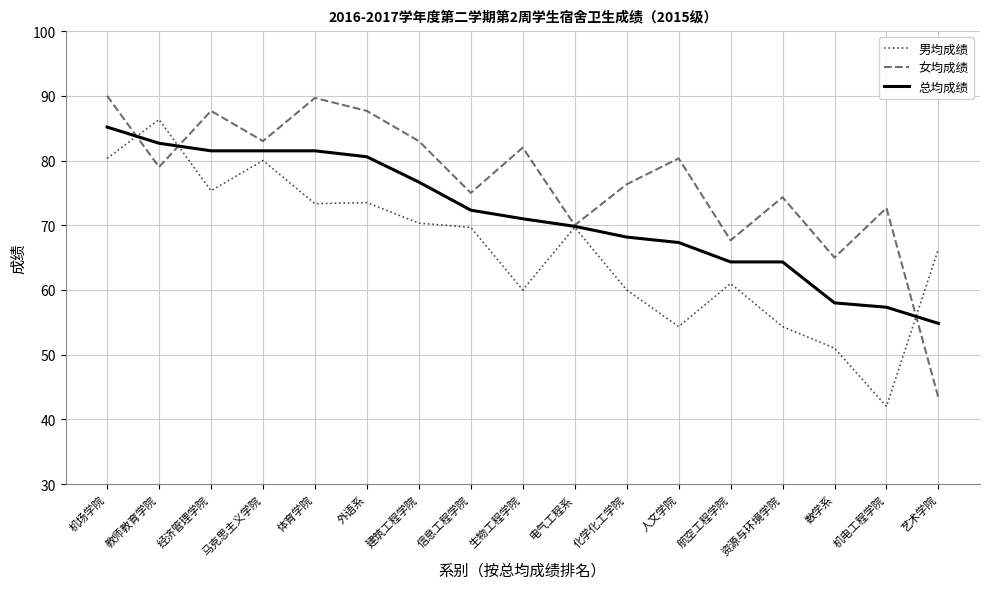

What is the difference between the highest and lowest values at 经济管理学院?

12.3